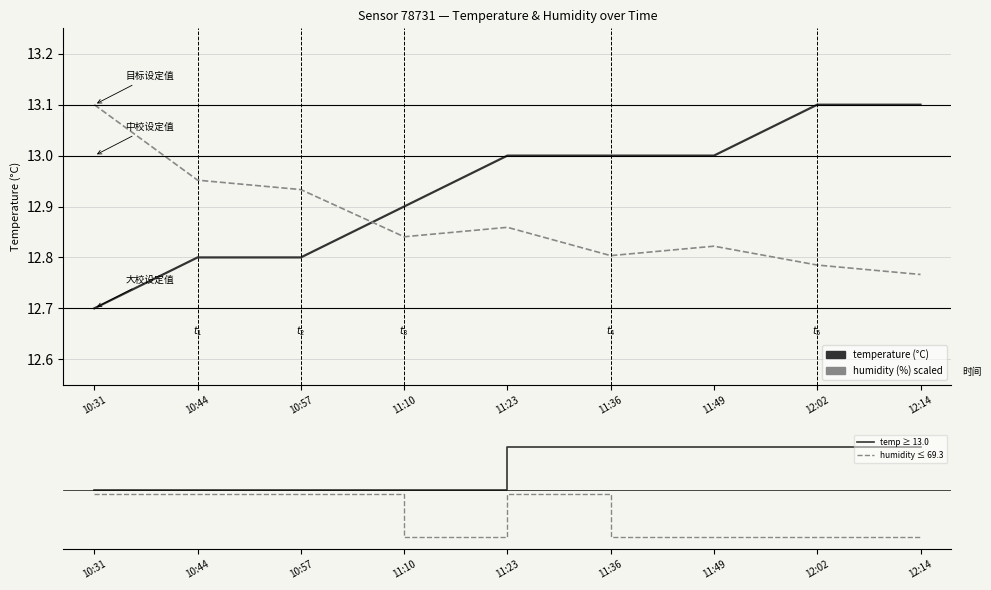

True or false: temp ≥ 13.0 and temperature intersect in this chart.

False